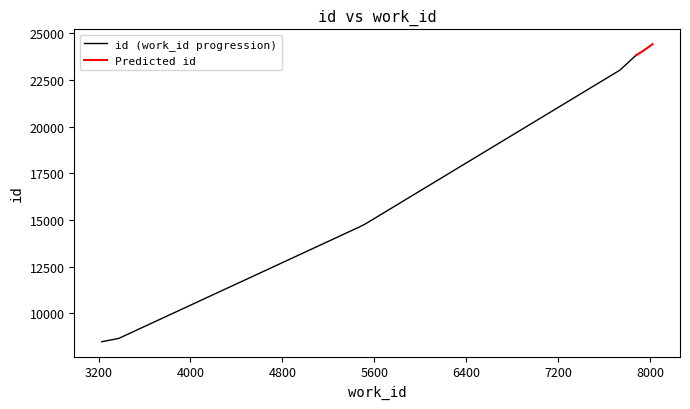

What is the minimum value for id (work_id progression)?

8477